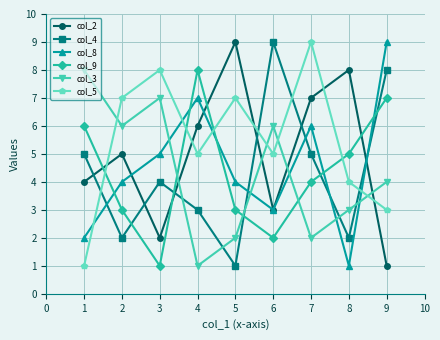

How many lines are shown in the chart?

6